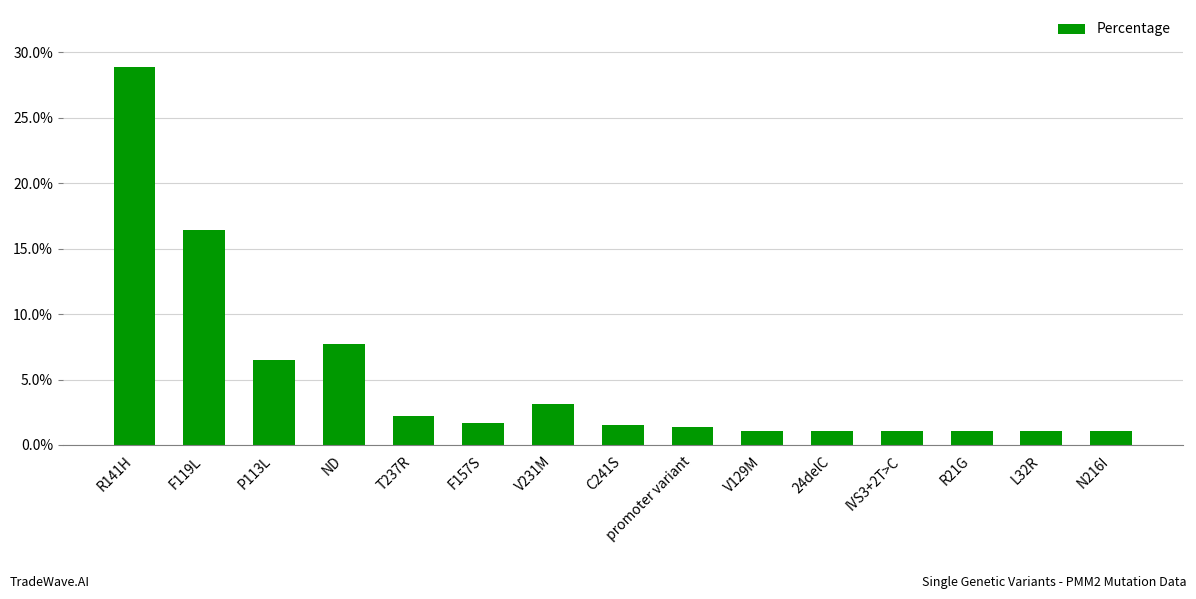

What is the difference between the second highest and minimum values?

15.3